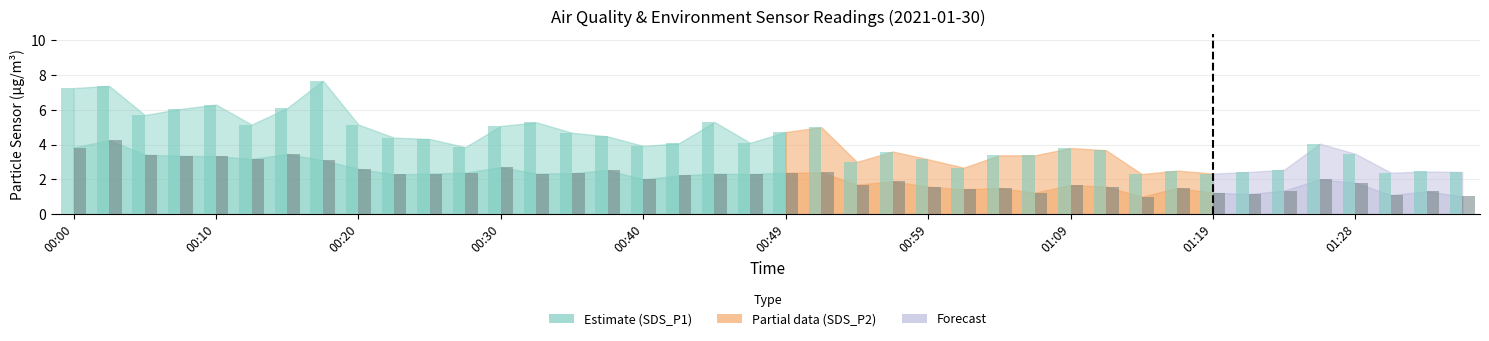

What is the maximum value shown in the chart?

7.7